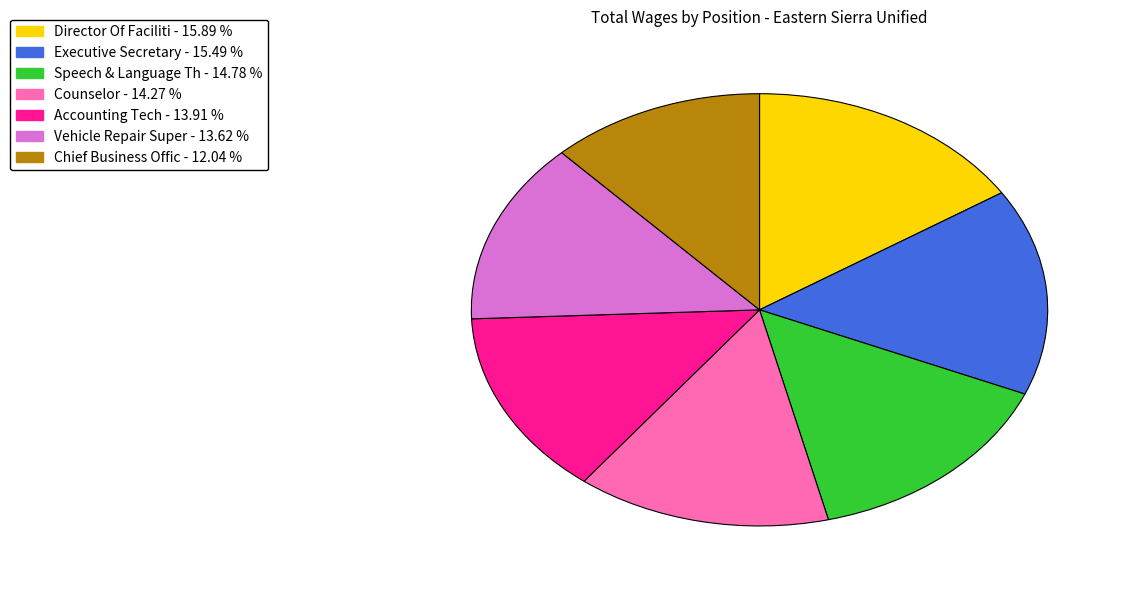

Is it true that Vehicle Repair Super is 14% of the pie?

True